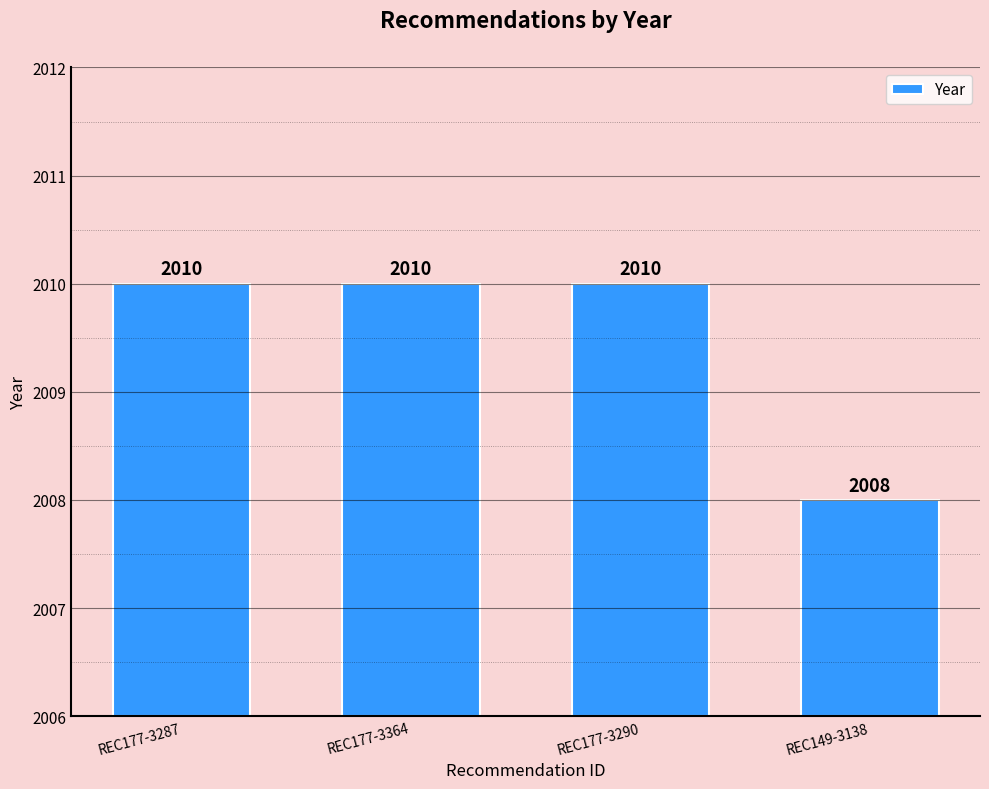

The chart shows a value of 5 at REC177-3290. True or false?

False